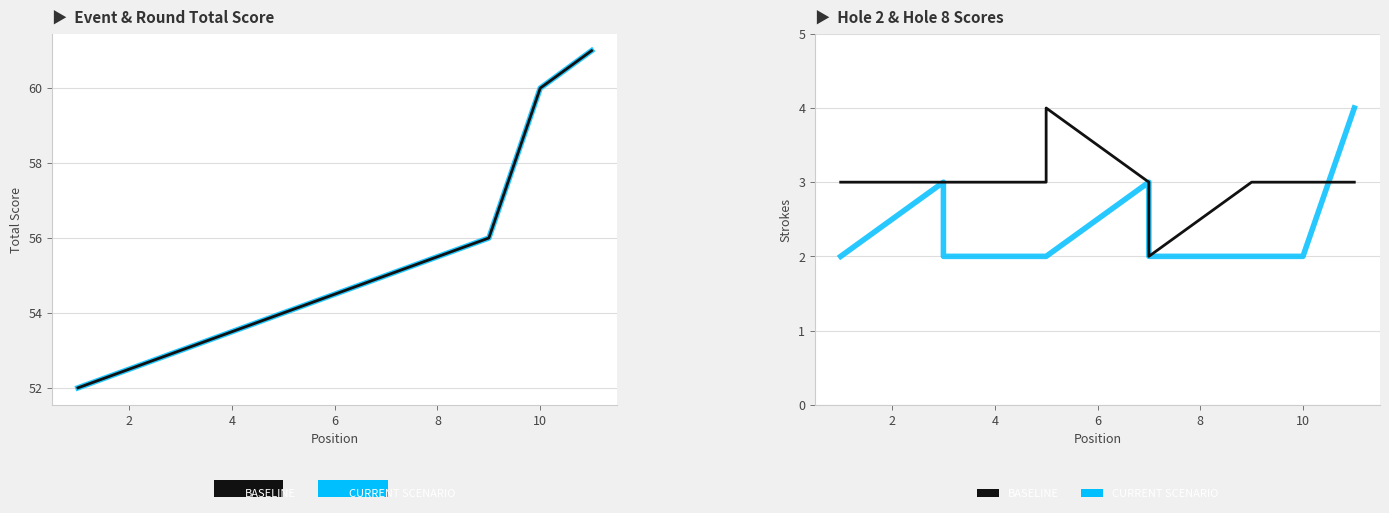

Which series has the largest total across all categories?

BASELINE